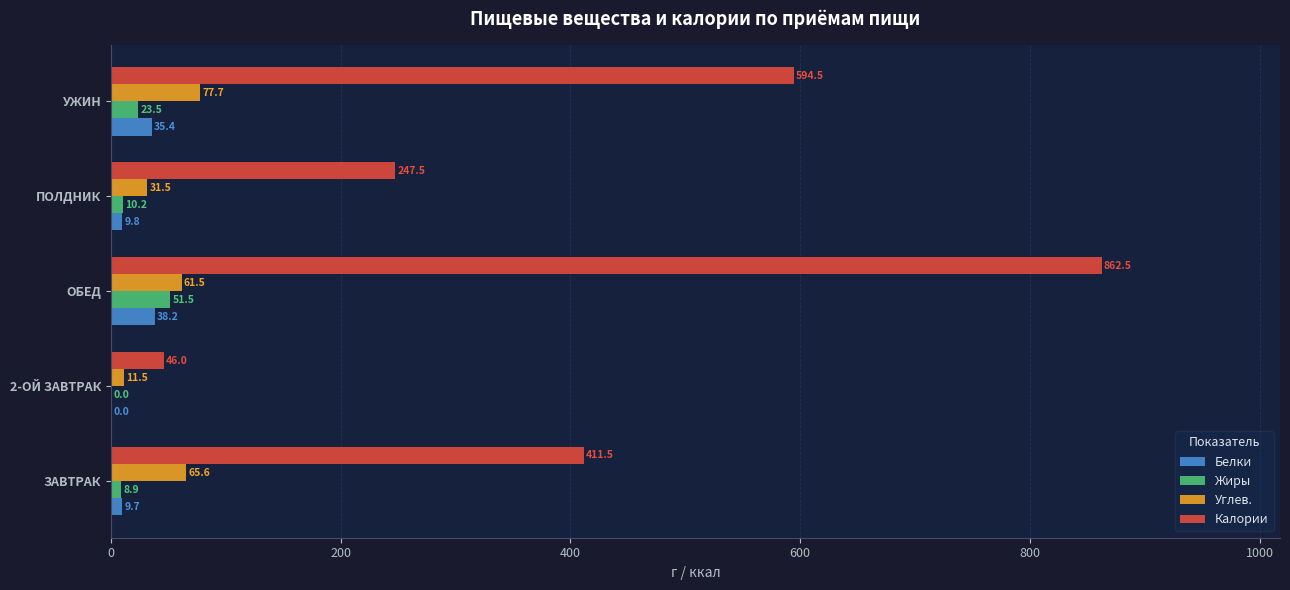

What are all the series names shown in the legend?

Белки, Жиры, Углев., Калории